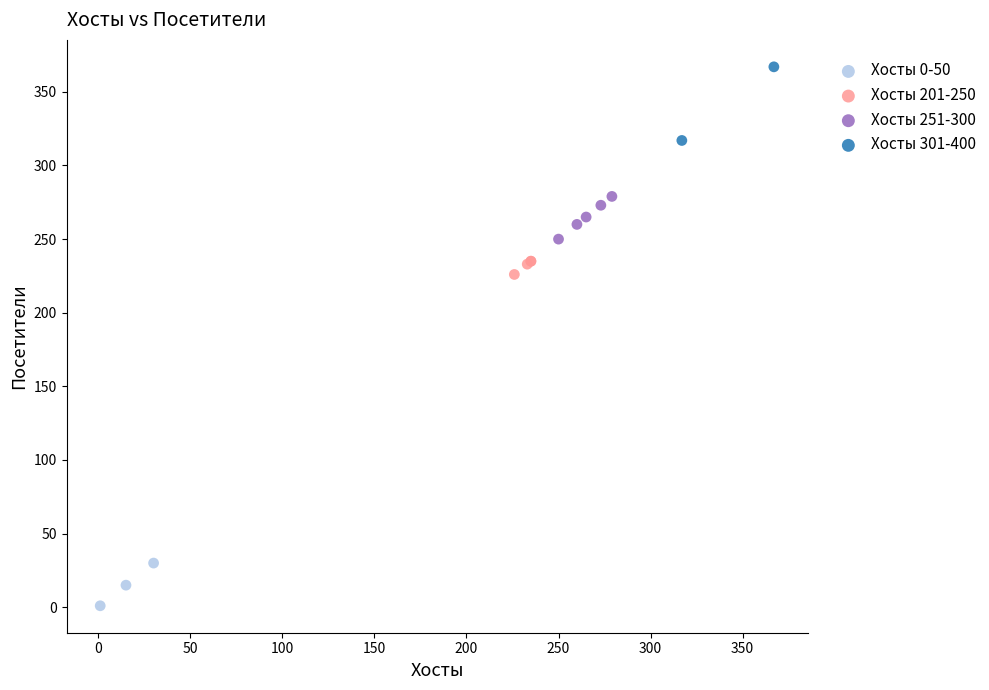

Which series has the widest spread of Y values?

Хосты 301-400